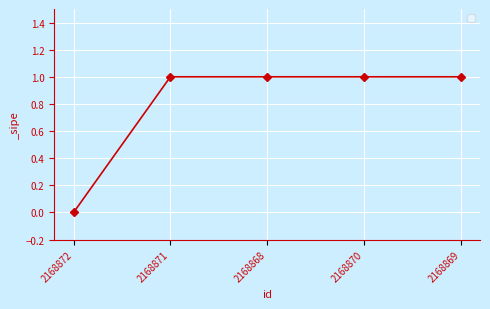

True or false: the data has more than 2 interior local peaks.

False